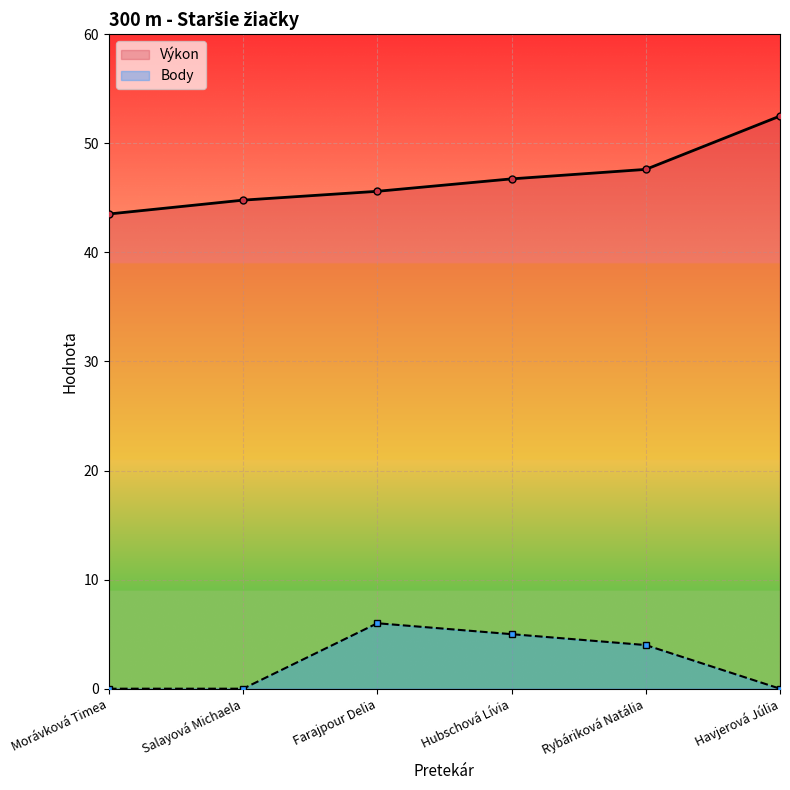

What is the total value across all series at Farajpour Delia?

51.6